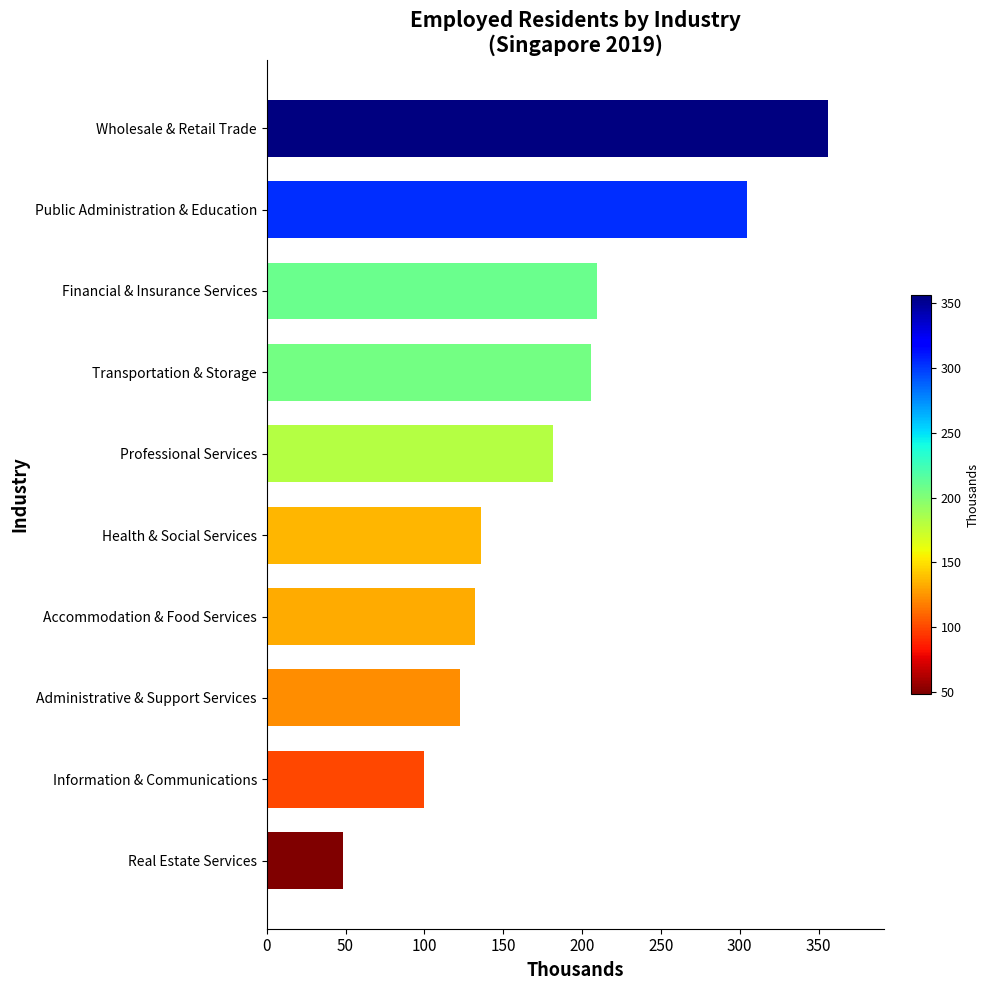

What is the label of the 1st bar from the top?

Wholesale & Retail Trade